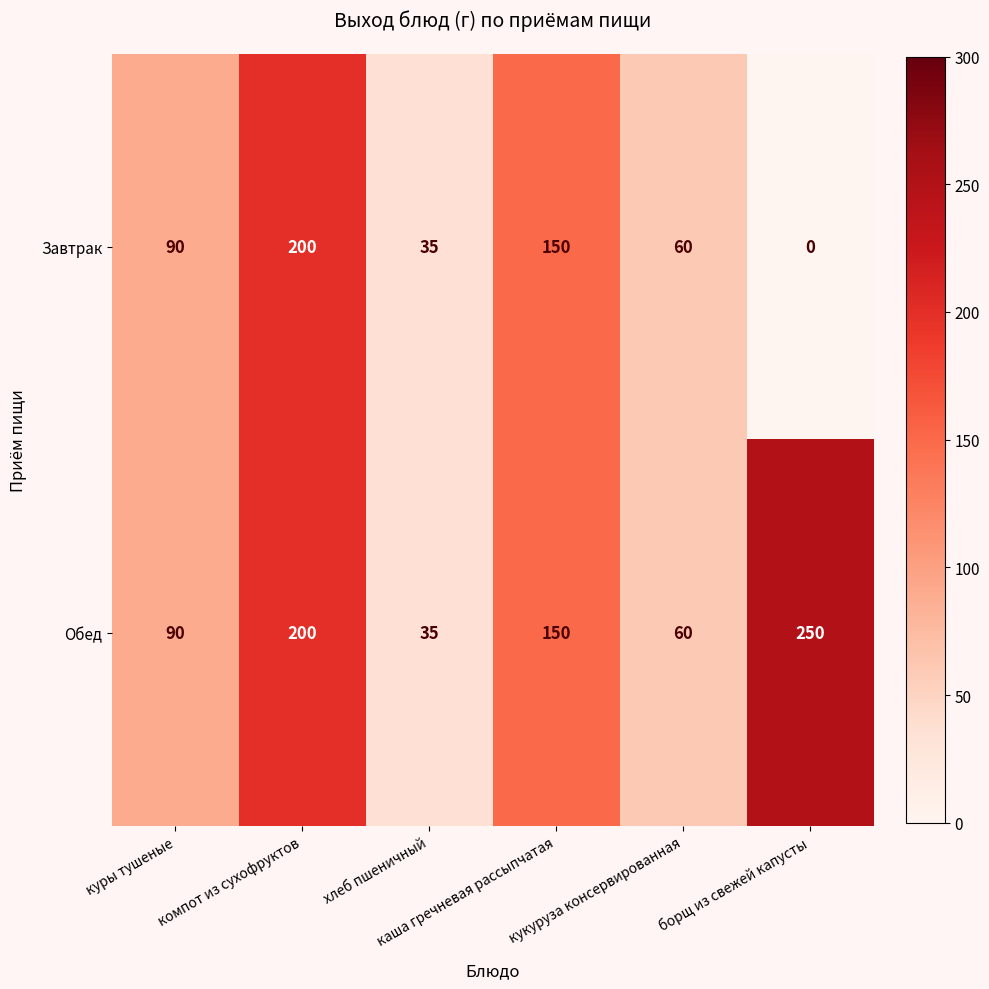

What is the difference between the second highest and minimum values in the Обед series?

165